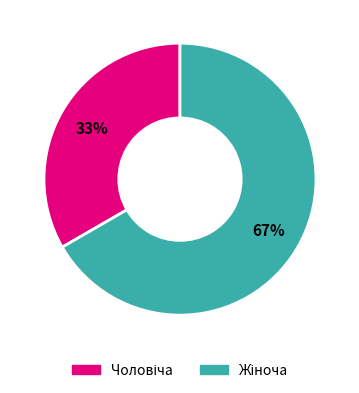

To the nearest percent, what is the average slice percentage?

50%